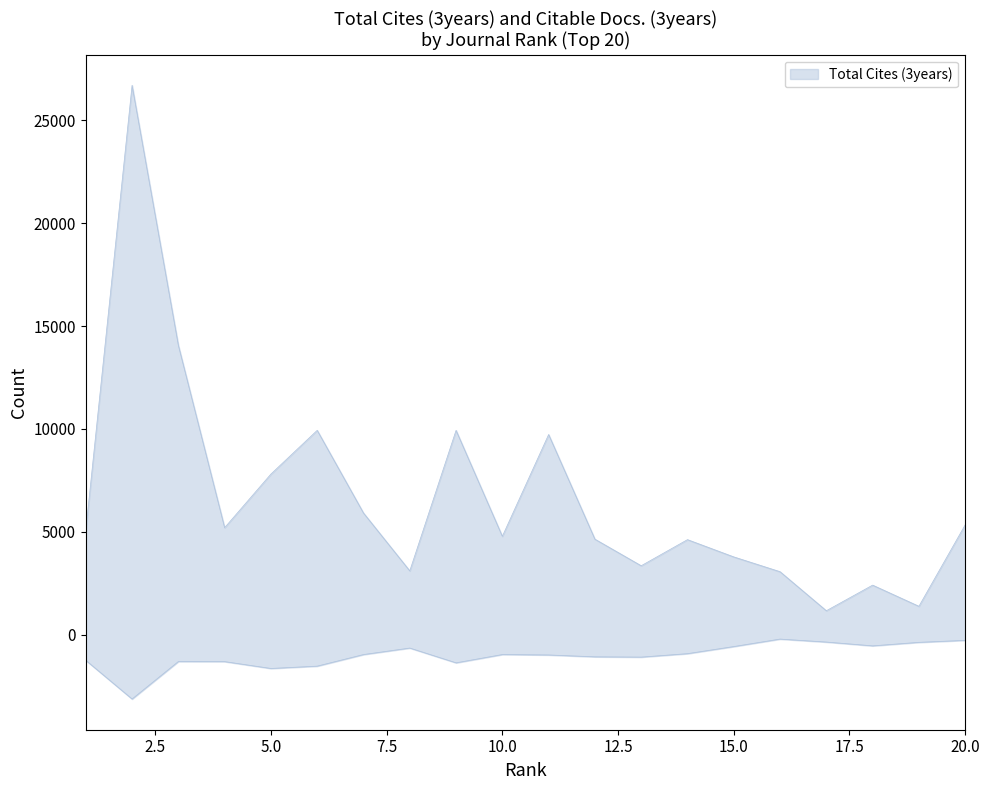

What is the lowest value of the Total Cites (3years) series?

1167